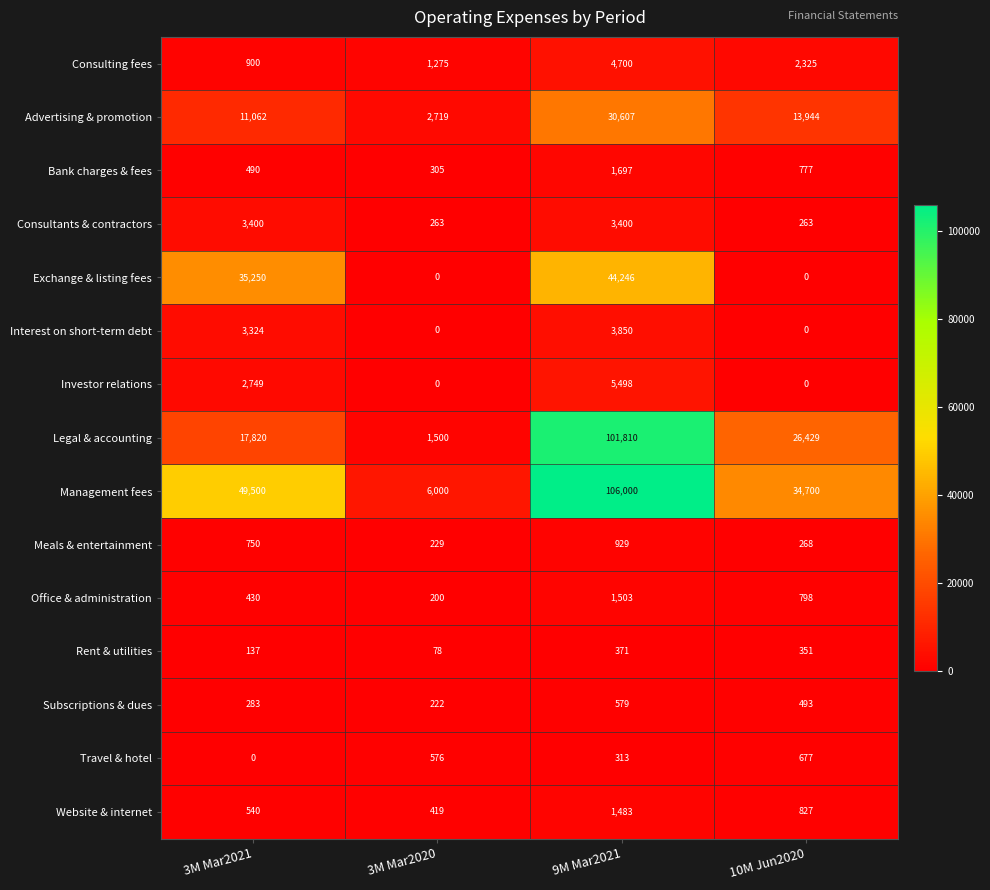

List the series in order of their peak value, highest first.

Management fees, Legal & accounting, Exchange & listing fees, Advertising & promotion, Investor relations, Consulting fees, Interest on short-term debt, Consultants & contractors, Bank charges & fees, Office & administration, Website & internet, Meals & entertainment, Travel & hotel, Subscriptions & dues, Rent & utilities